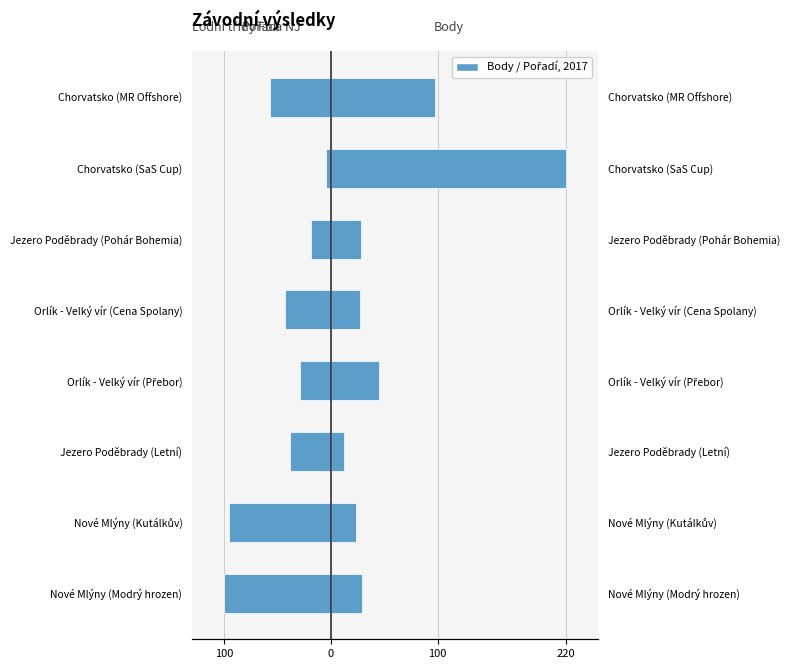

Which series has the largest range (max minus min)?

Body